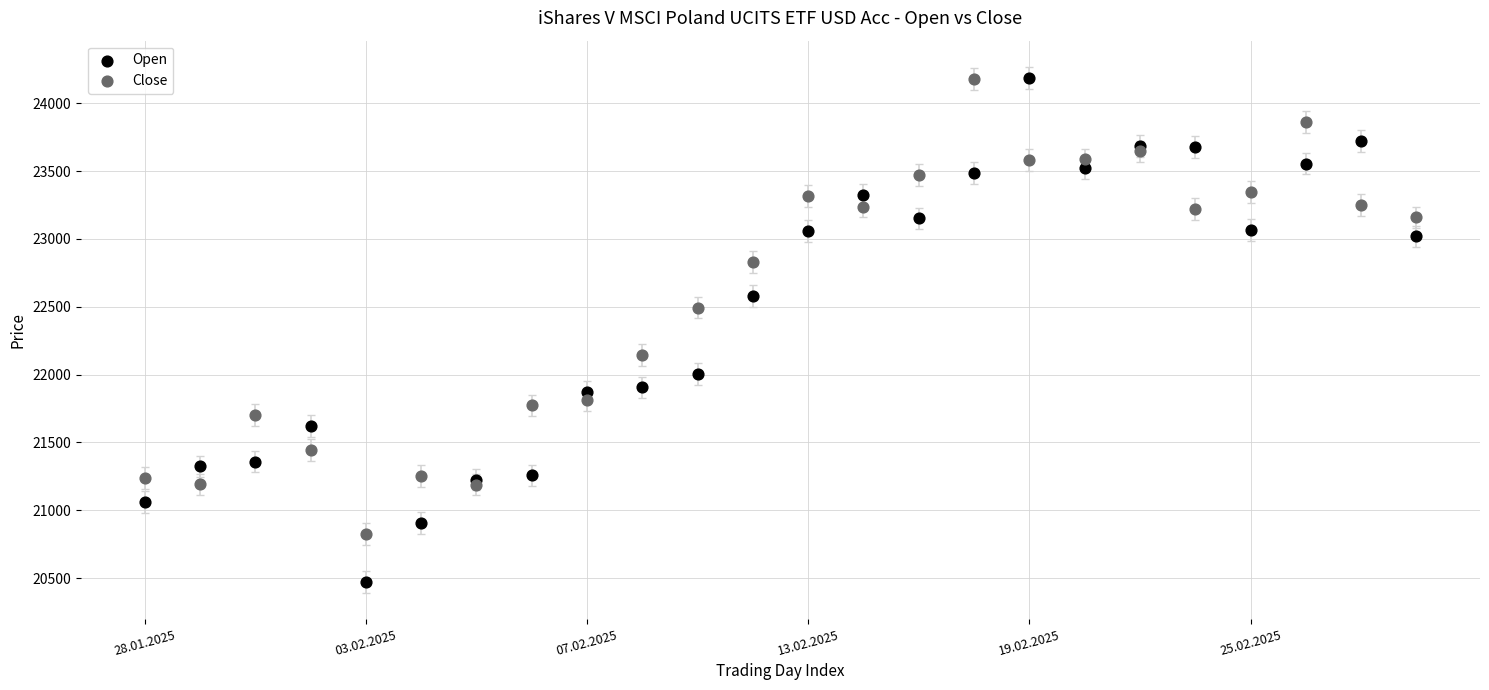

What is the X range (max minus min) for the scatter plot?

23